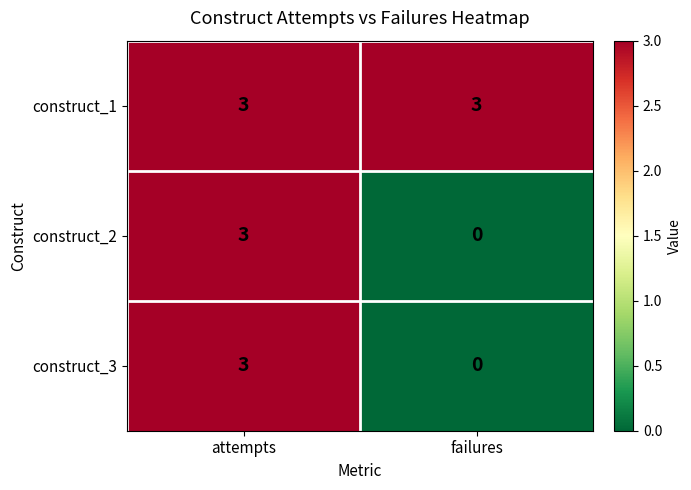

What is the greatest value displayed?

3